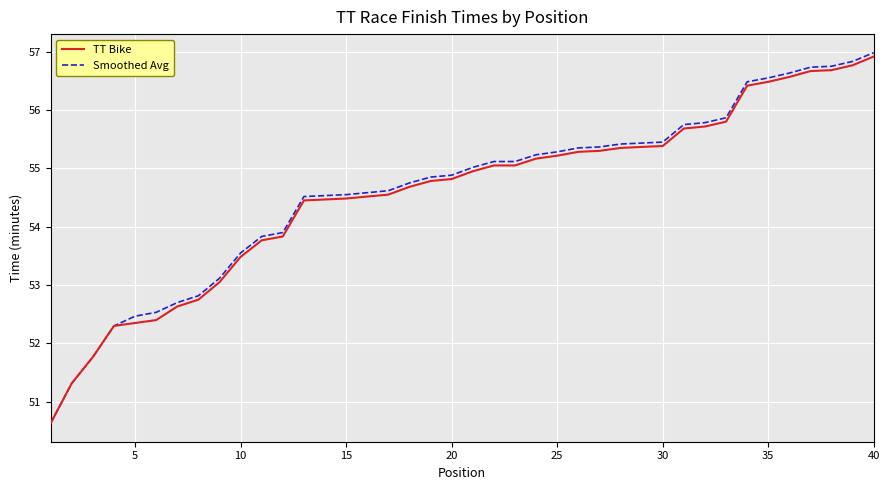

What is the smallest value displayed?

50.6